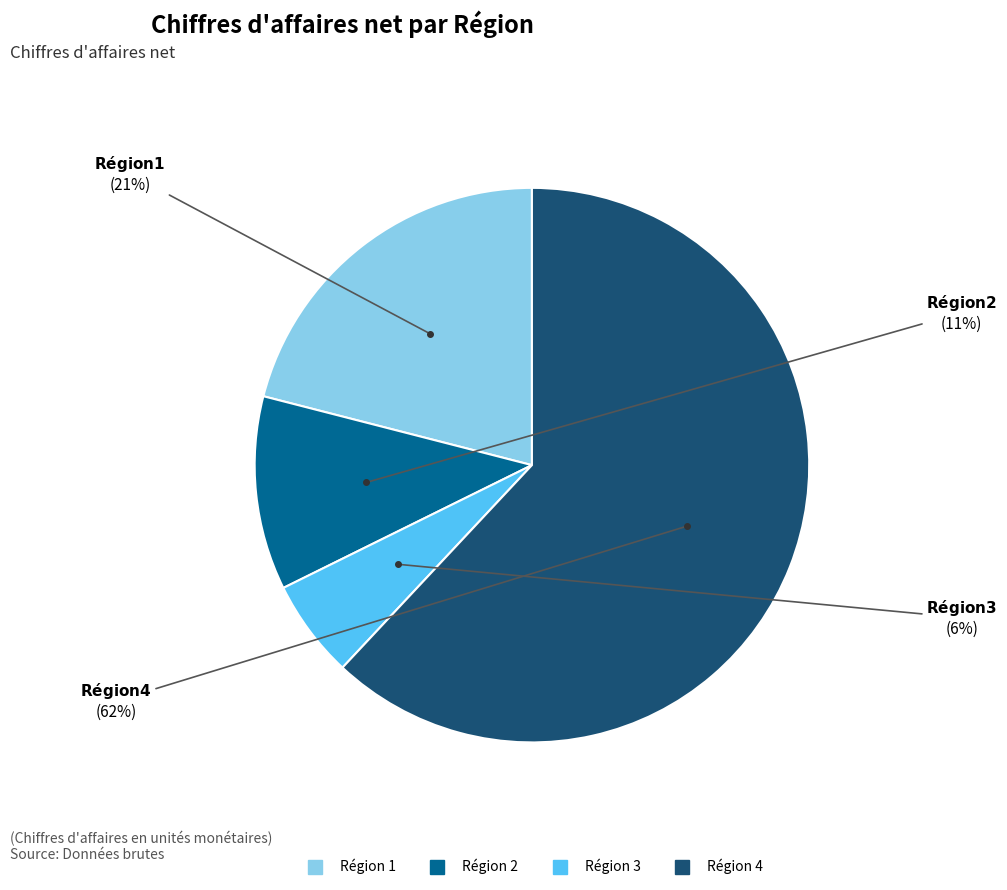

Rank the categories by value from lowest to highest.

Région 3, Région 2, Région 1, Région 4